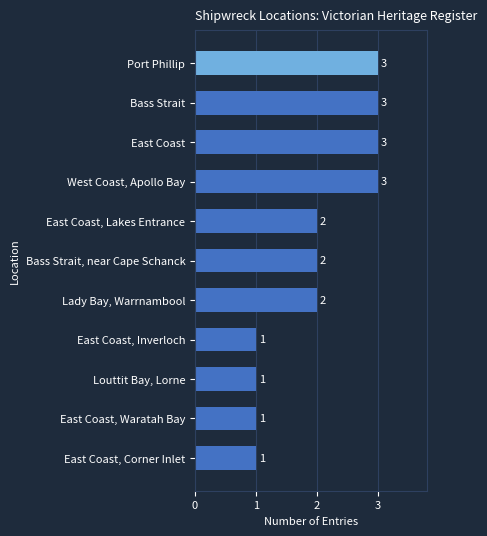

The chart shows a value of 1 at East Coast, Inverloch. True or false?

True